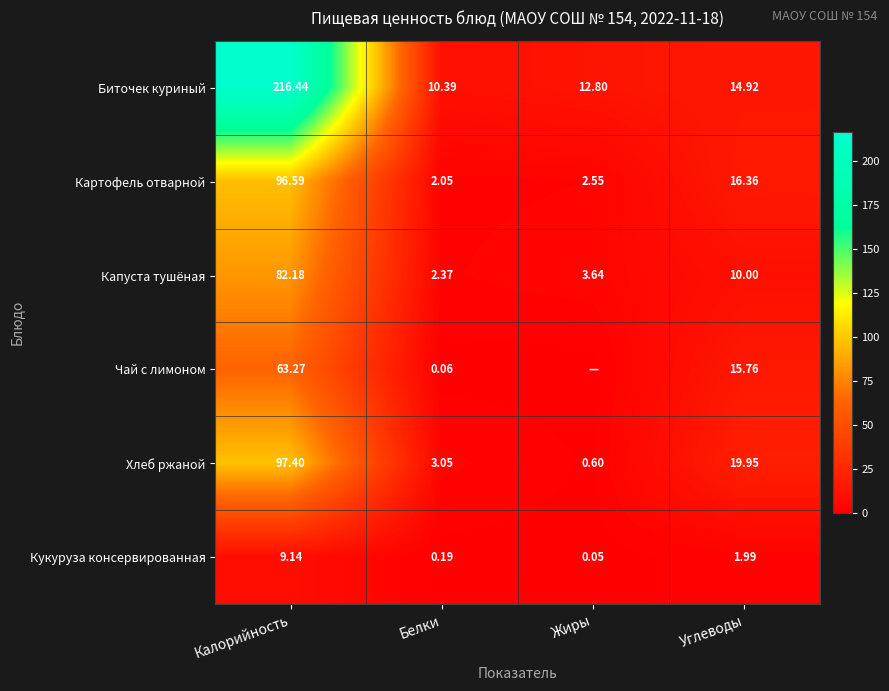

Where does the Биточек куриный series first go above 14?

Калорийность